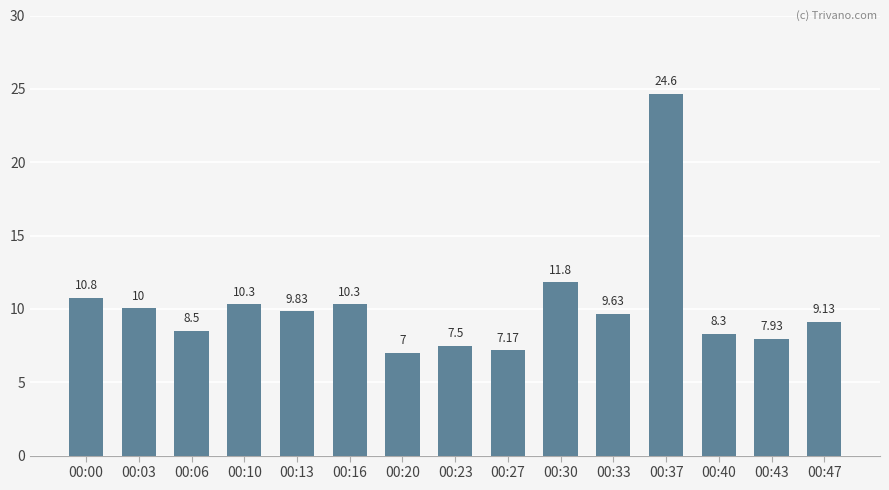

How many categories are shown in the chart?

15